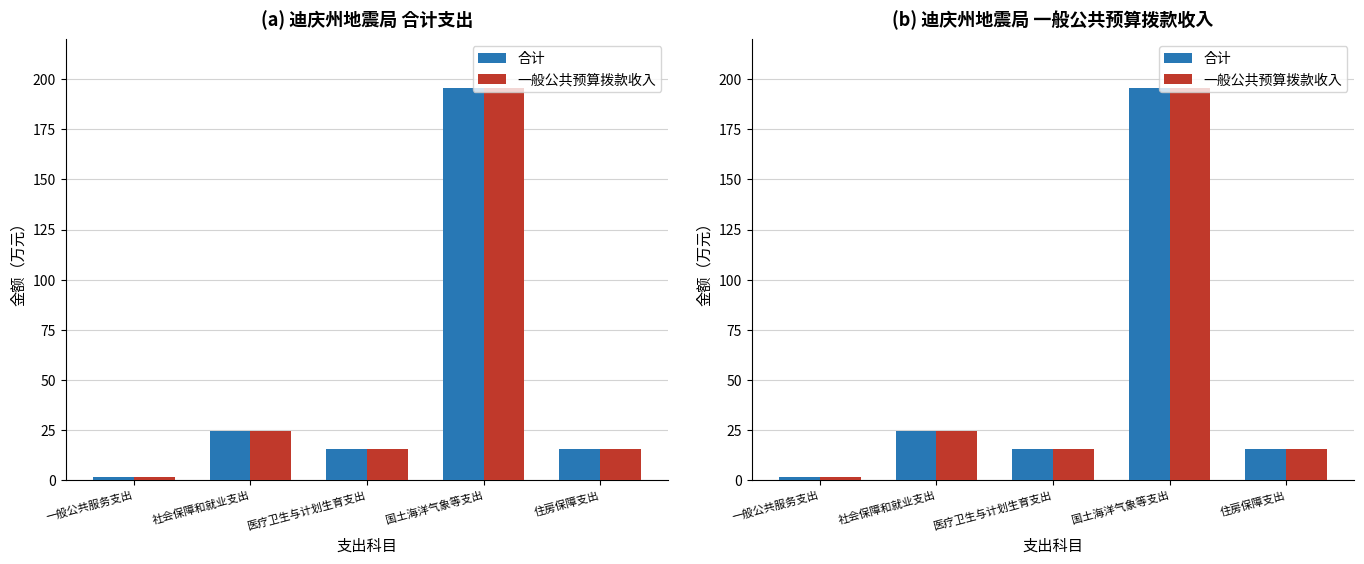

What is the difference between the maximum and minimum values in the 一般公共预算拨款收入 series?

194.2